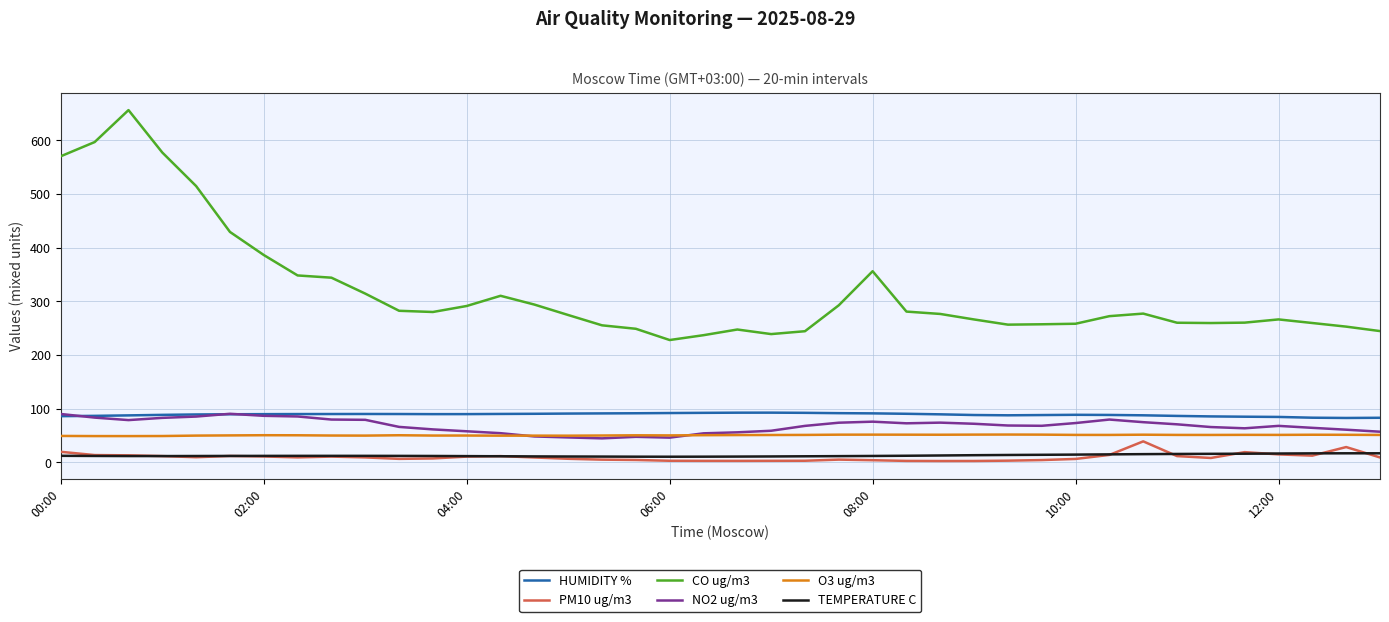

True or false: TEMPERATURE C and CO ug/m3 cross at least once.

False